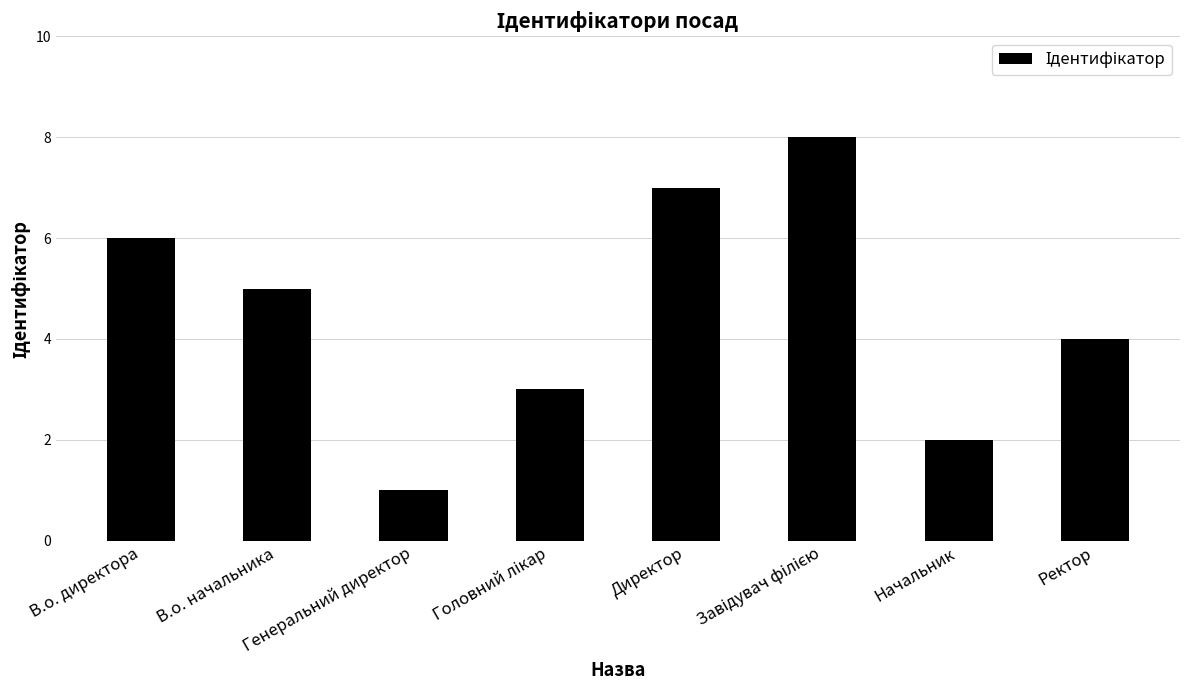

Is it true that the value at В.о. начальника is 5?

True